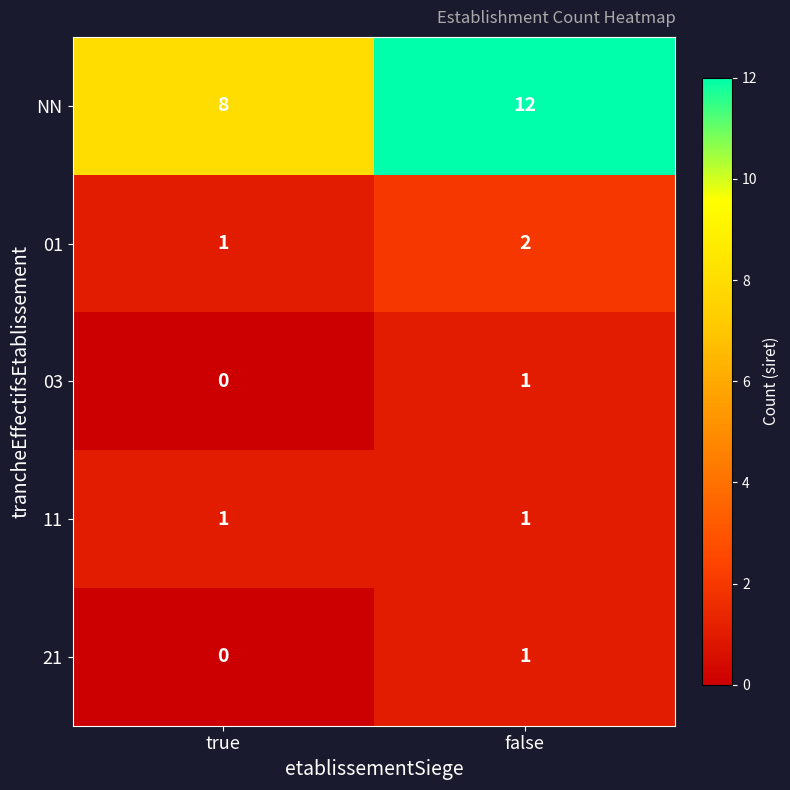

Between true and false, which series saw the biggest shift?

NN